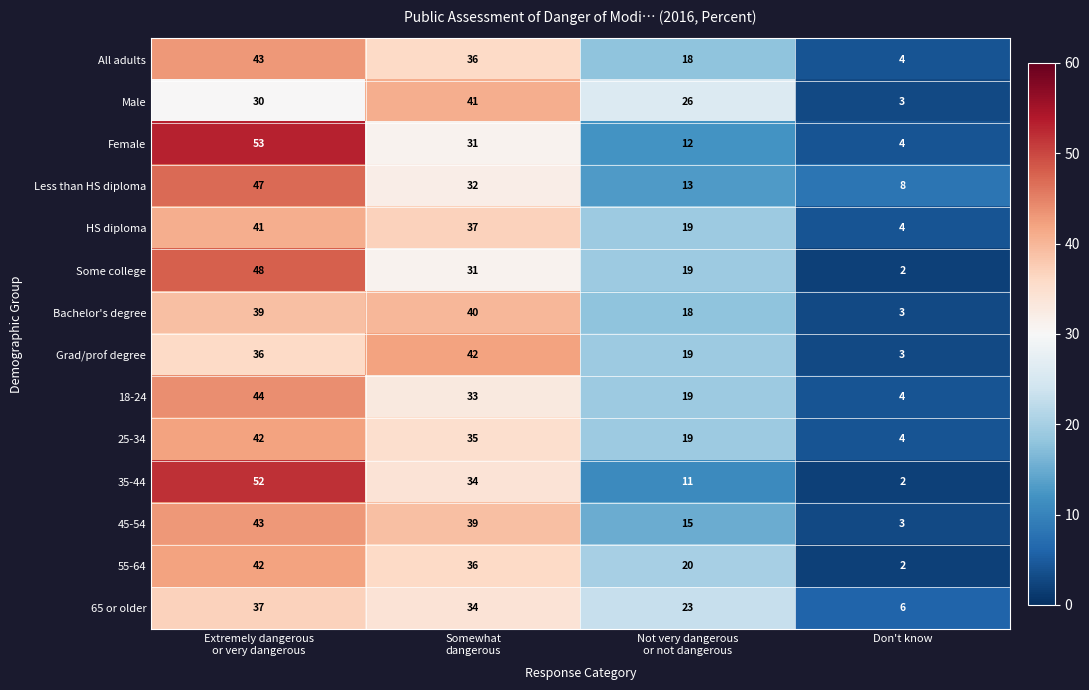

What is the difference between the maximum and minimum values in the Female series?

49